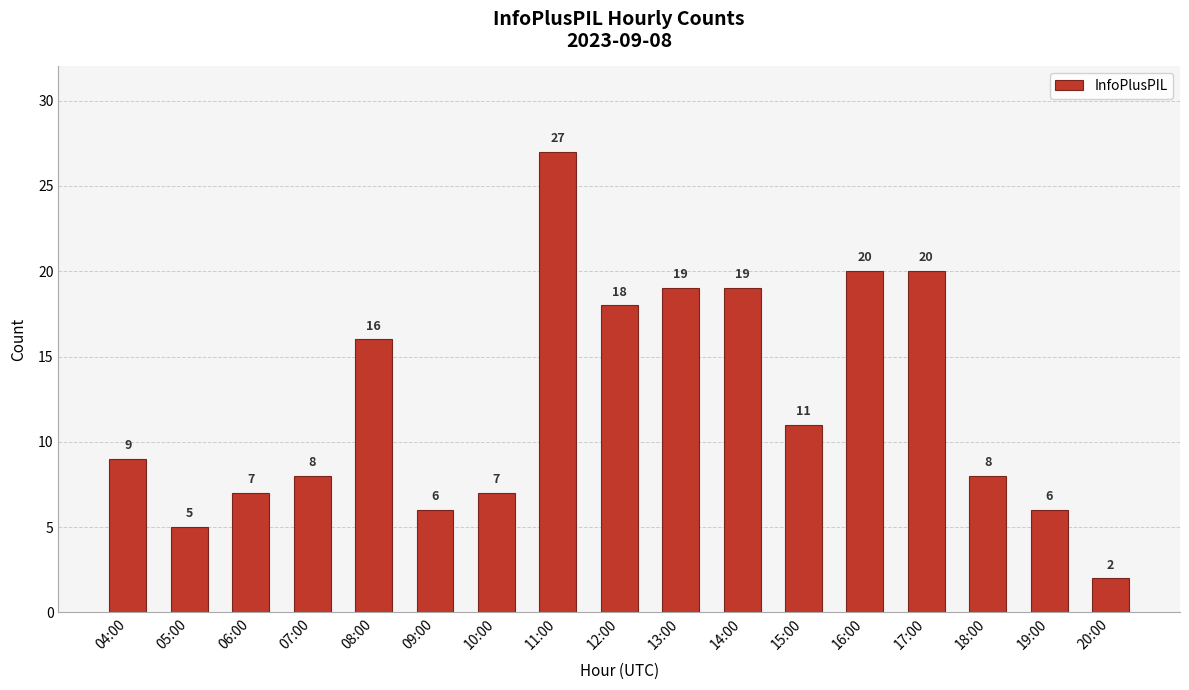

Reading right to left, transcribe all the data shown in this chart.

2	6	8	20	20	11	19	19	18	27	7	6	16	8	7	5	9